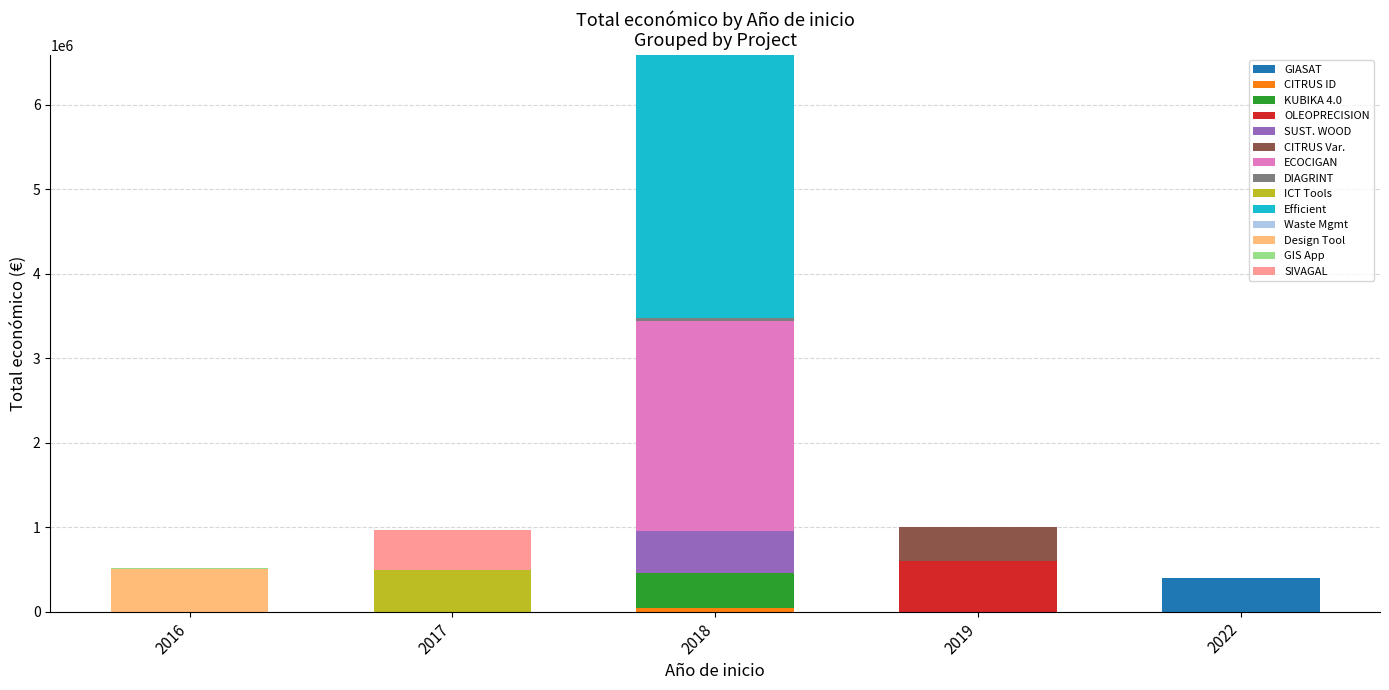

At which category is the sum across all series the highest?

2018